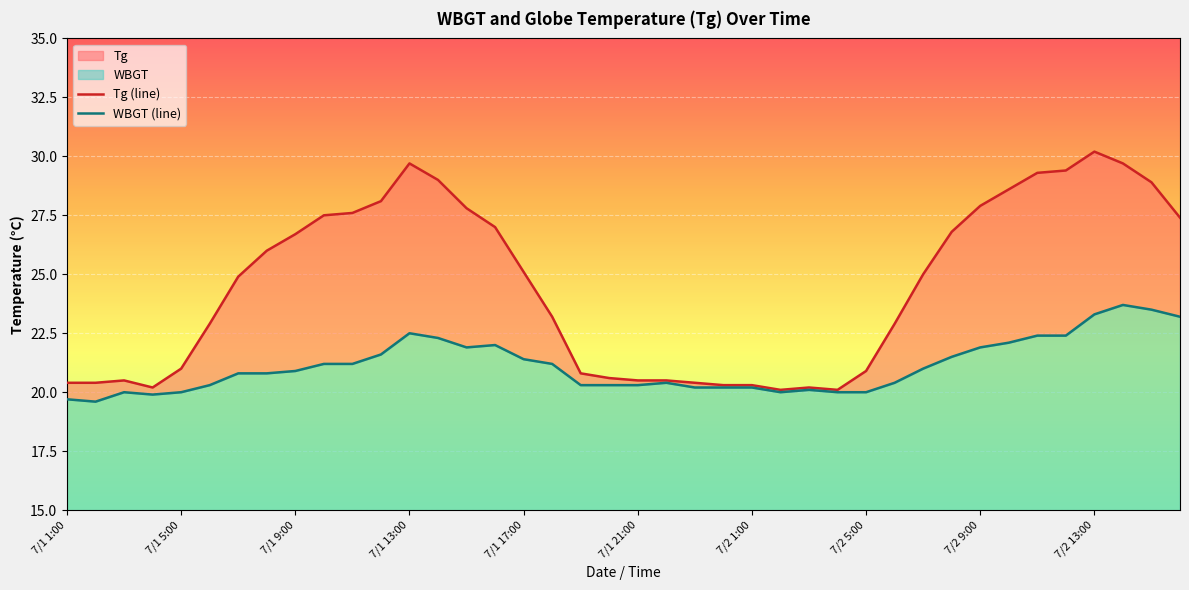

What is the difference between the highest and lowest values at 7/1 2:00?

0.8